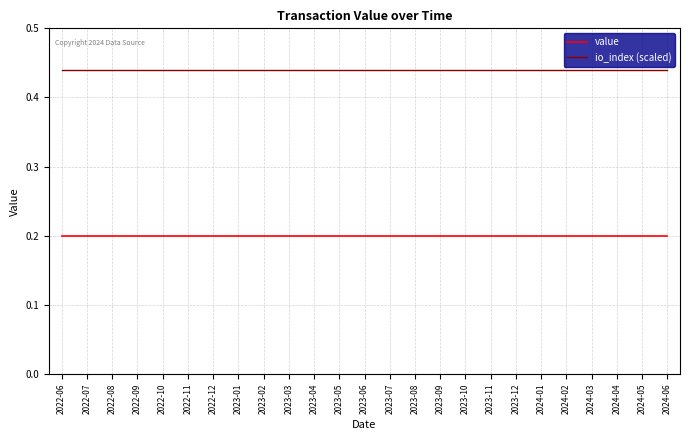

Does the chart display data point markers on the line(s)?

No